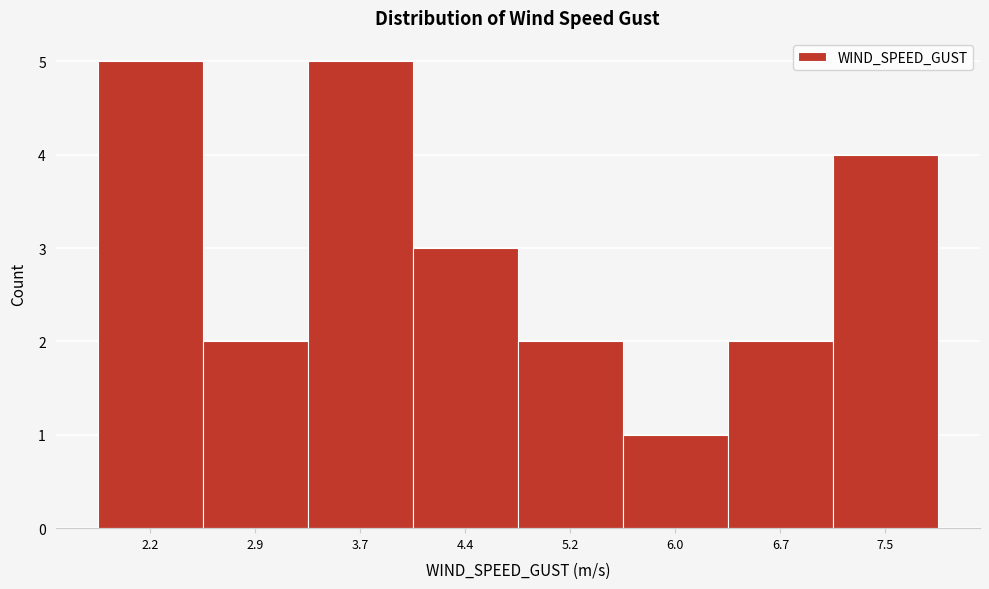

Reading left to right, what are all the values shown in this chart?

2.2=5	2.9=2	3.7=5	4.4=3	5.2=2	6.0=1	6.7=2	7.5=4